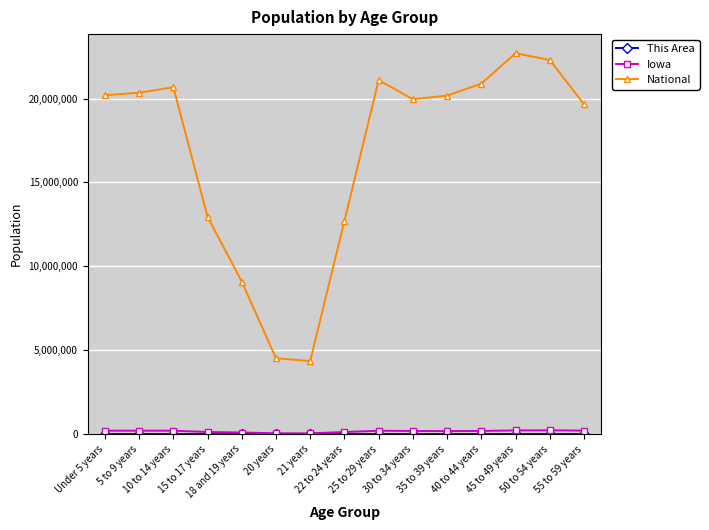

Which series has the widest spread of values?

National